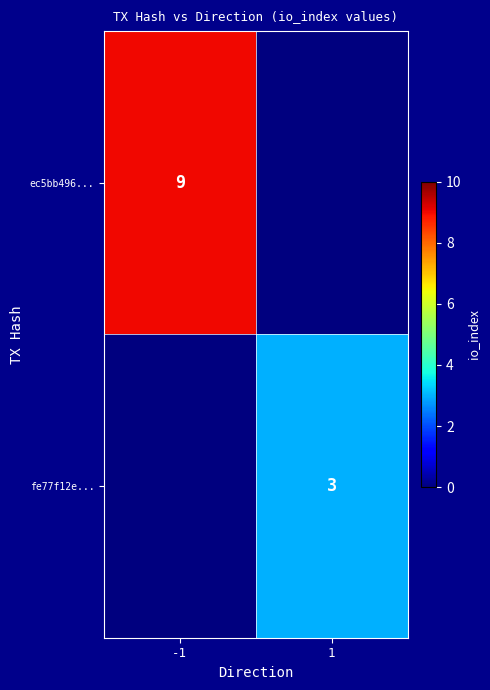

Is it true that ec5bb496... equals 9 at -1?

True